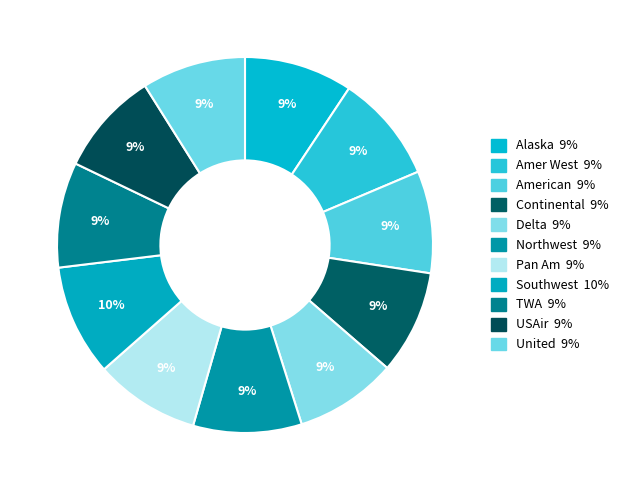

Is it true that Delta is 9% of the pie?

True